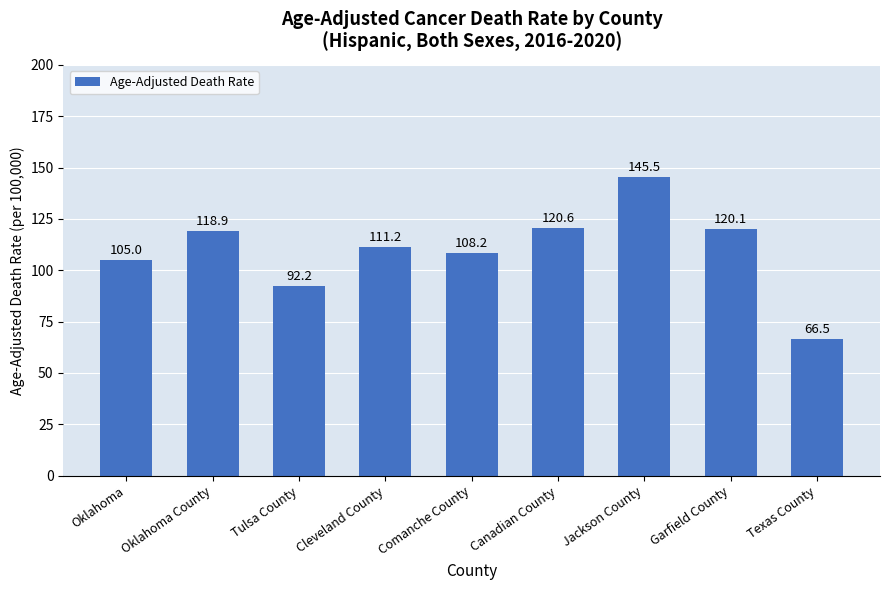

How many values exceed 111?

5